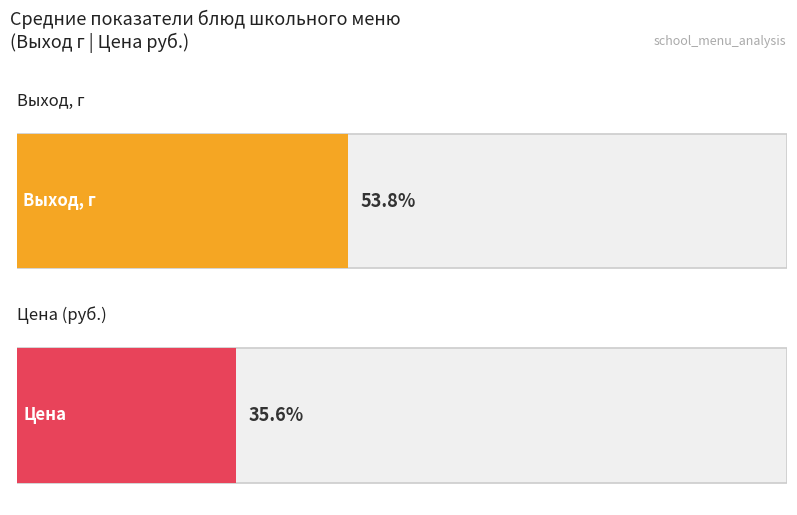

Is it true that Цена equals 12.3 at компот из с/ф?

False